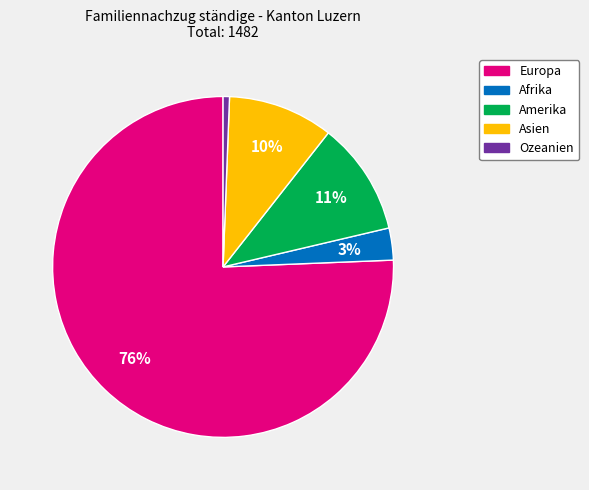

Which category has the biggest portion of the pie?

Europa